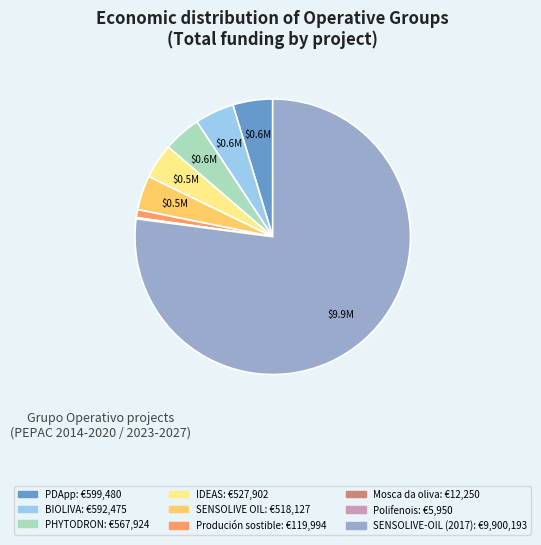

What is the majority slice?

SENSOLIVE-OIL (2017)